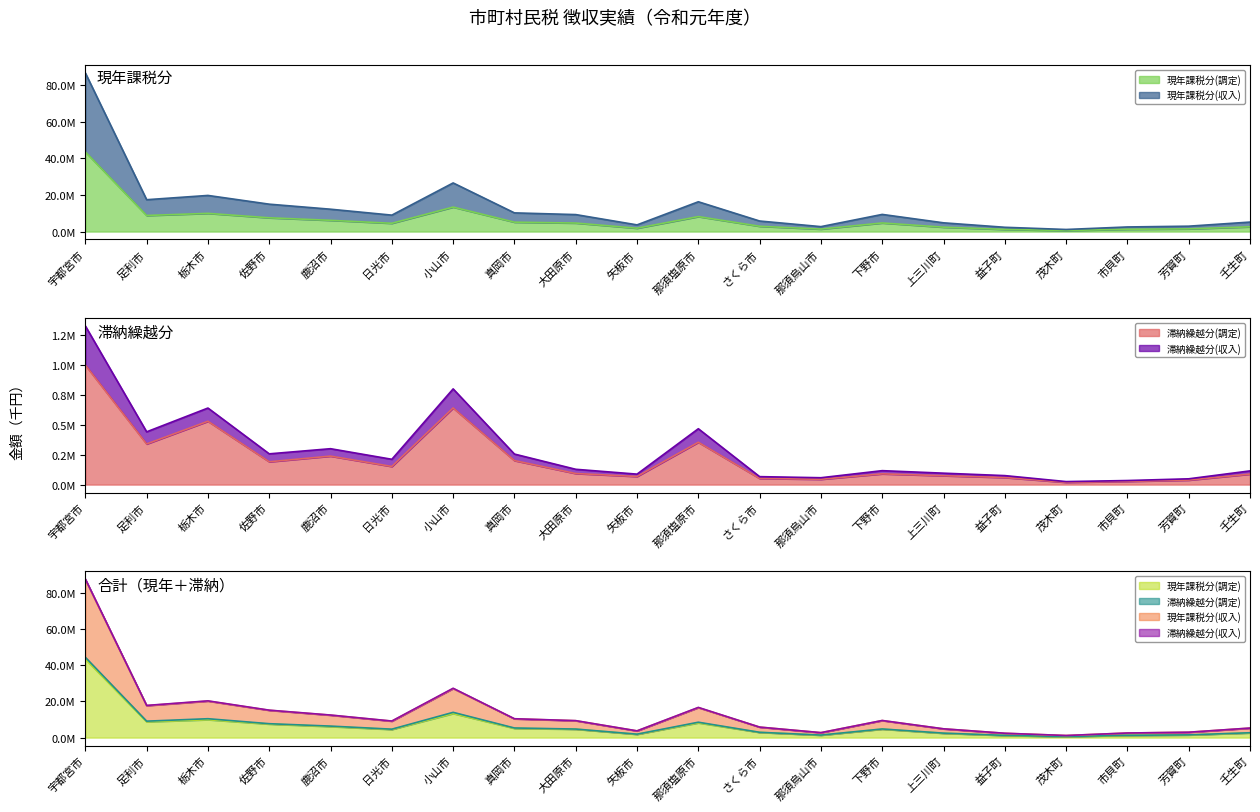

Does the chart display data point markers on the line(s)?

No